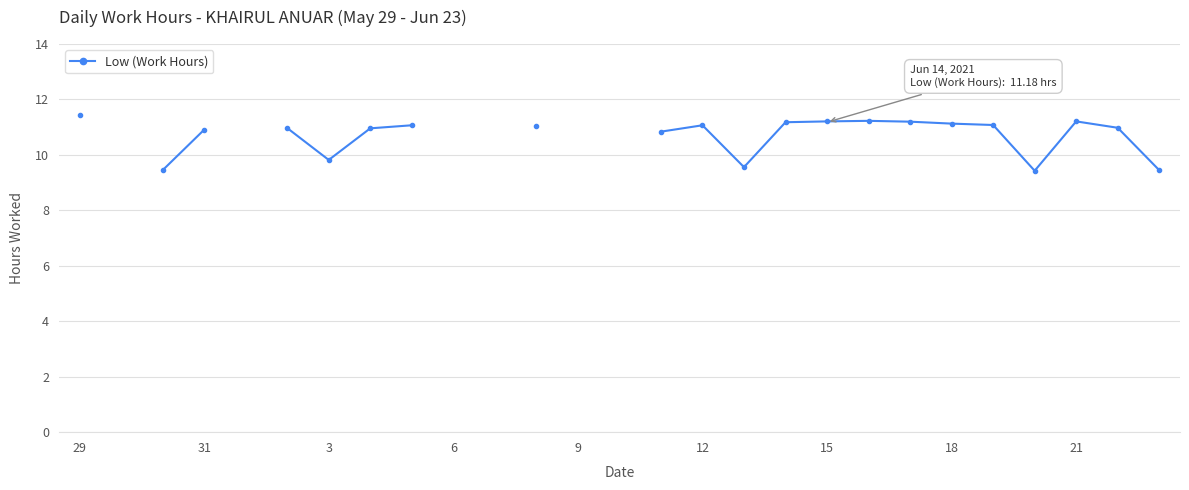

Which category has the lowest value across all series?

23